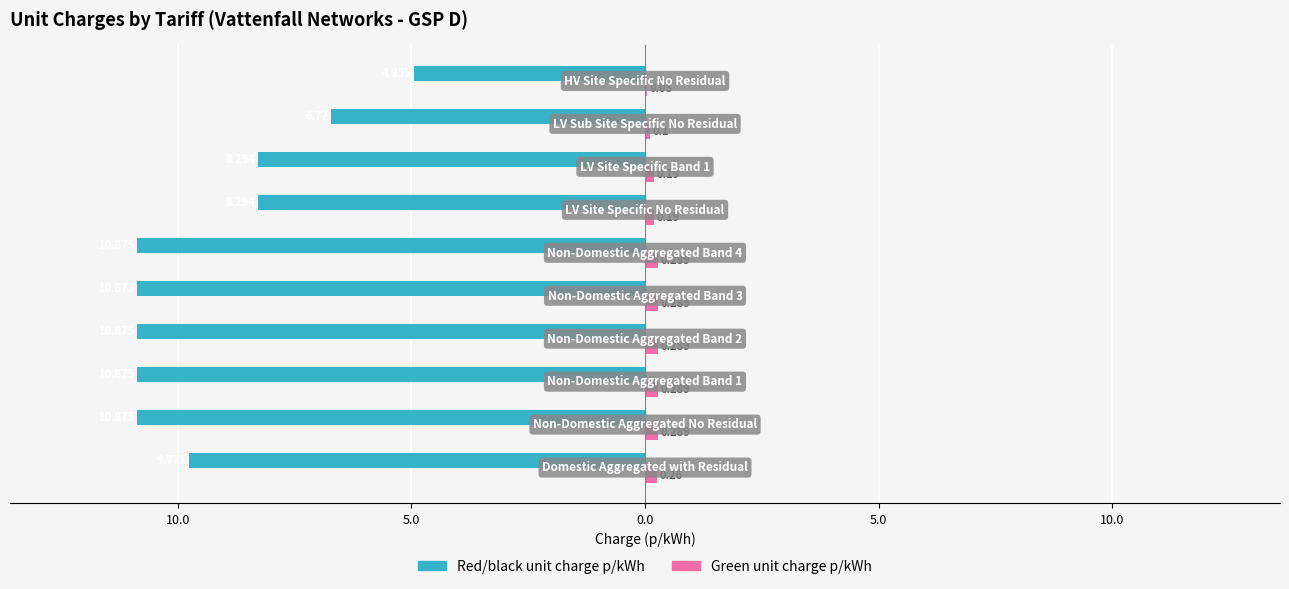

What is the lowest value of the Red/black unit charge p/kWh series?

-10.9